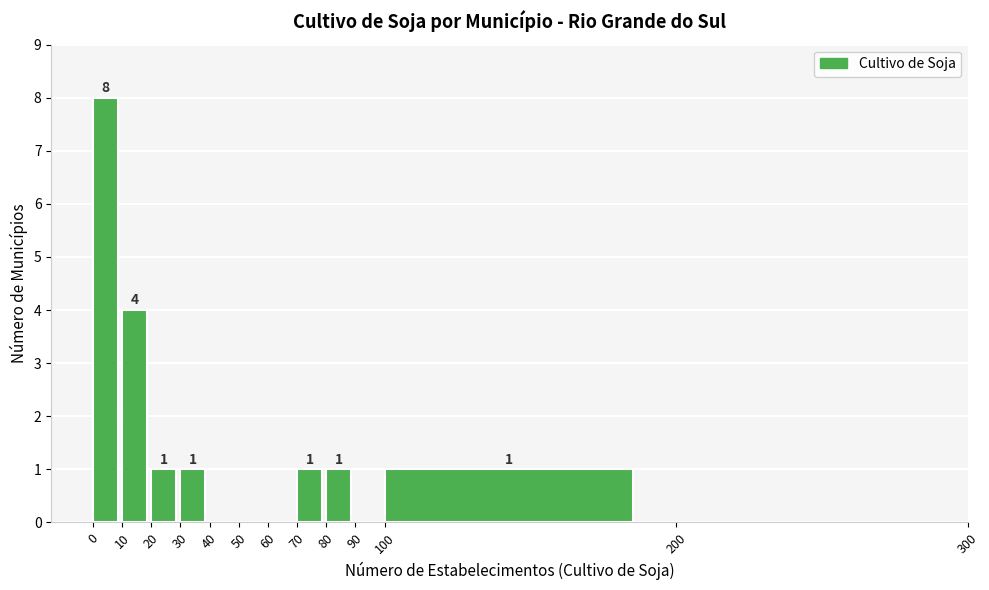

Over which range of the x-axis is the bar tallest?

0 to 10